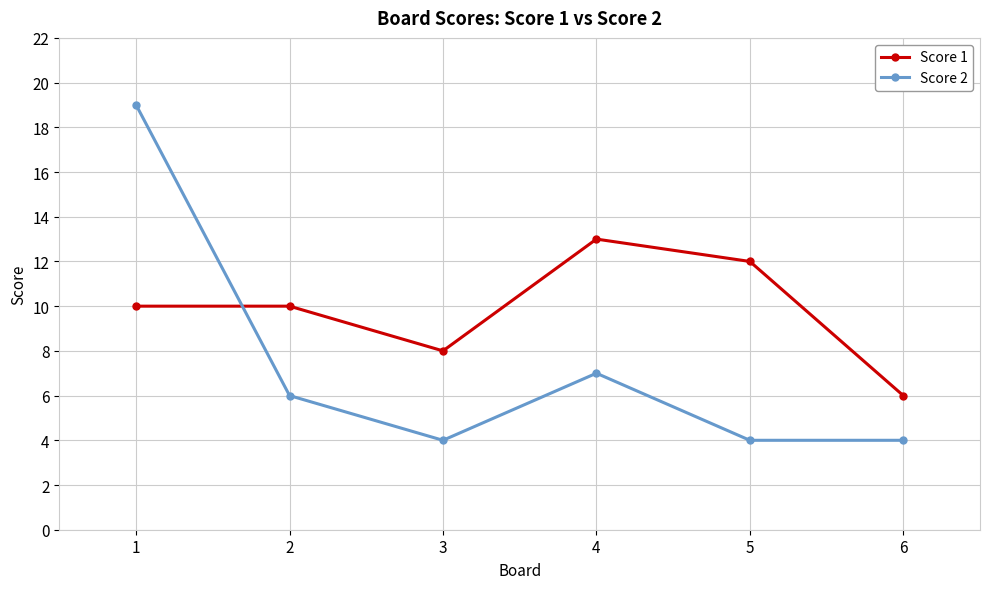

Which series has the largest range (max minus min)?

Score 2